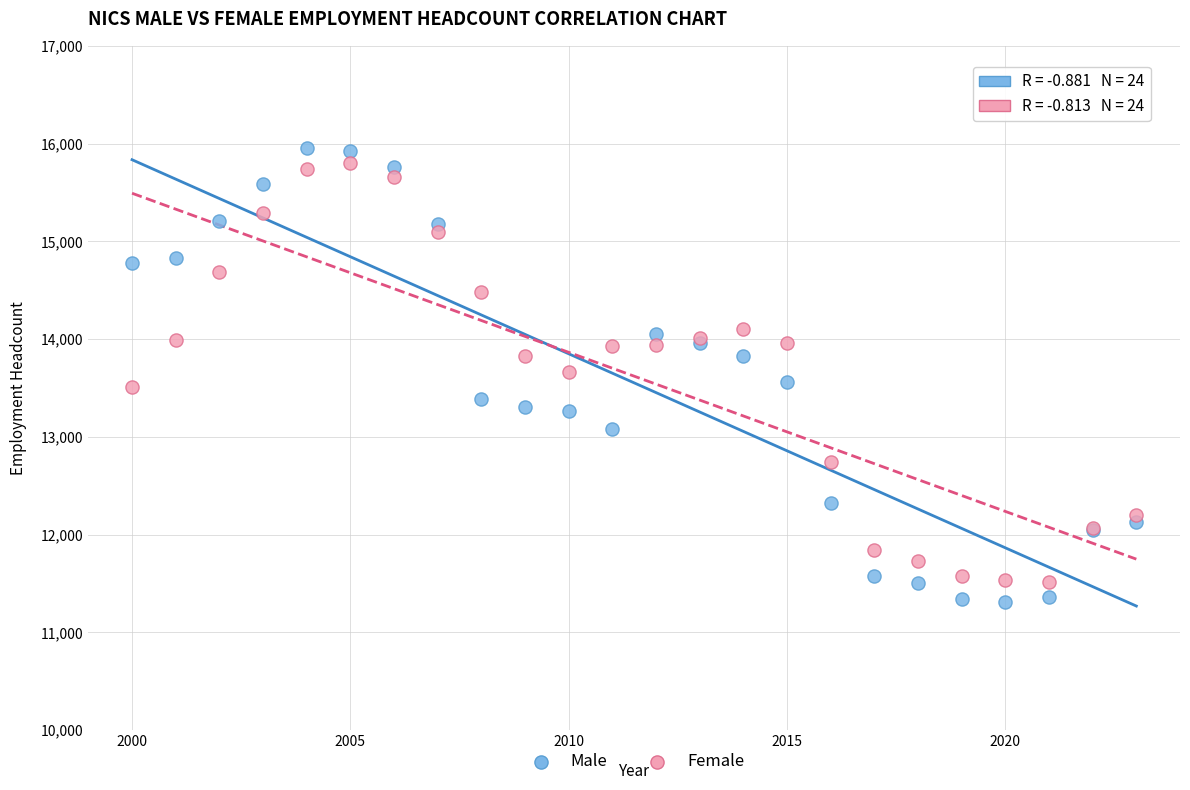

What is the X range (max minus min) for the scatter plot?

23